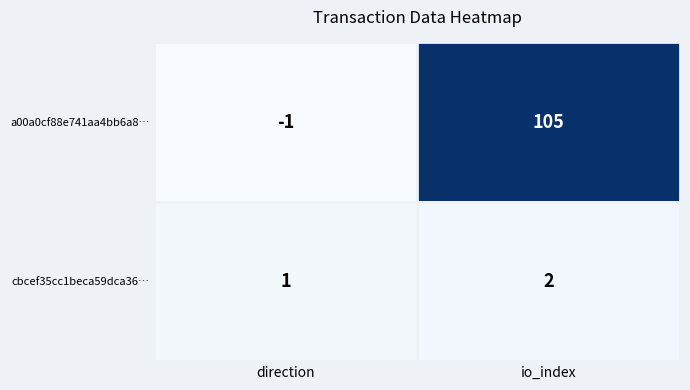

Reading right to left, list all the values displayed in this chart.

a00a0cf88e741aa4bb6a8…: io_index=105	direction=-1
cbcef35cc1beca59dca36…: io_index=2	direction=1